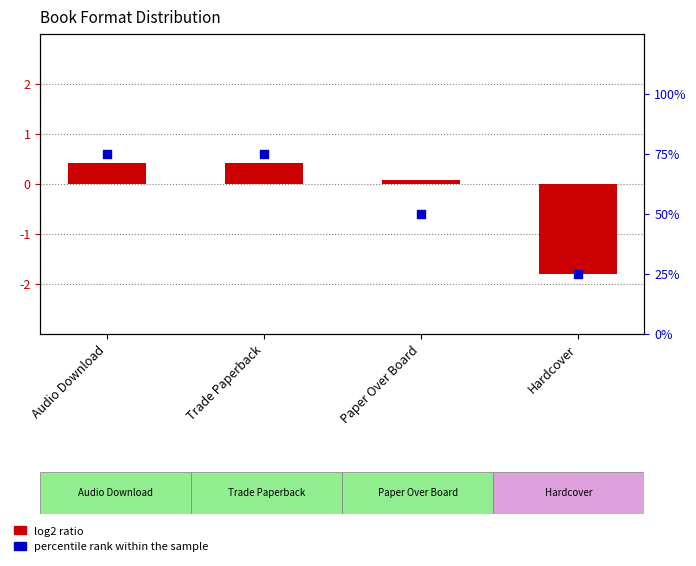

What are all the series names shown in the legend?

log2 ratio, percentile rank within the sample